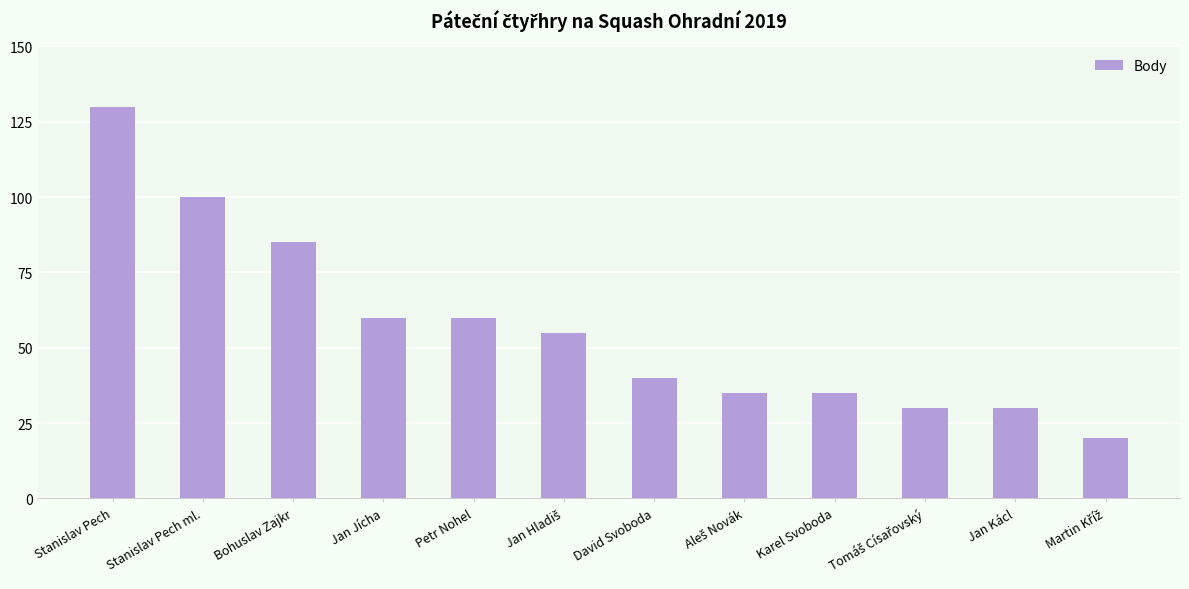

Approximately how many times larger is the value at Jan Jícha compared to Stanislav Pech?

0.5